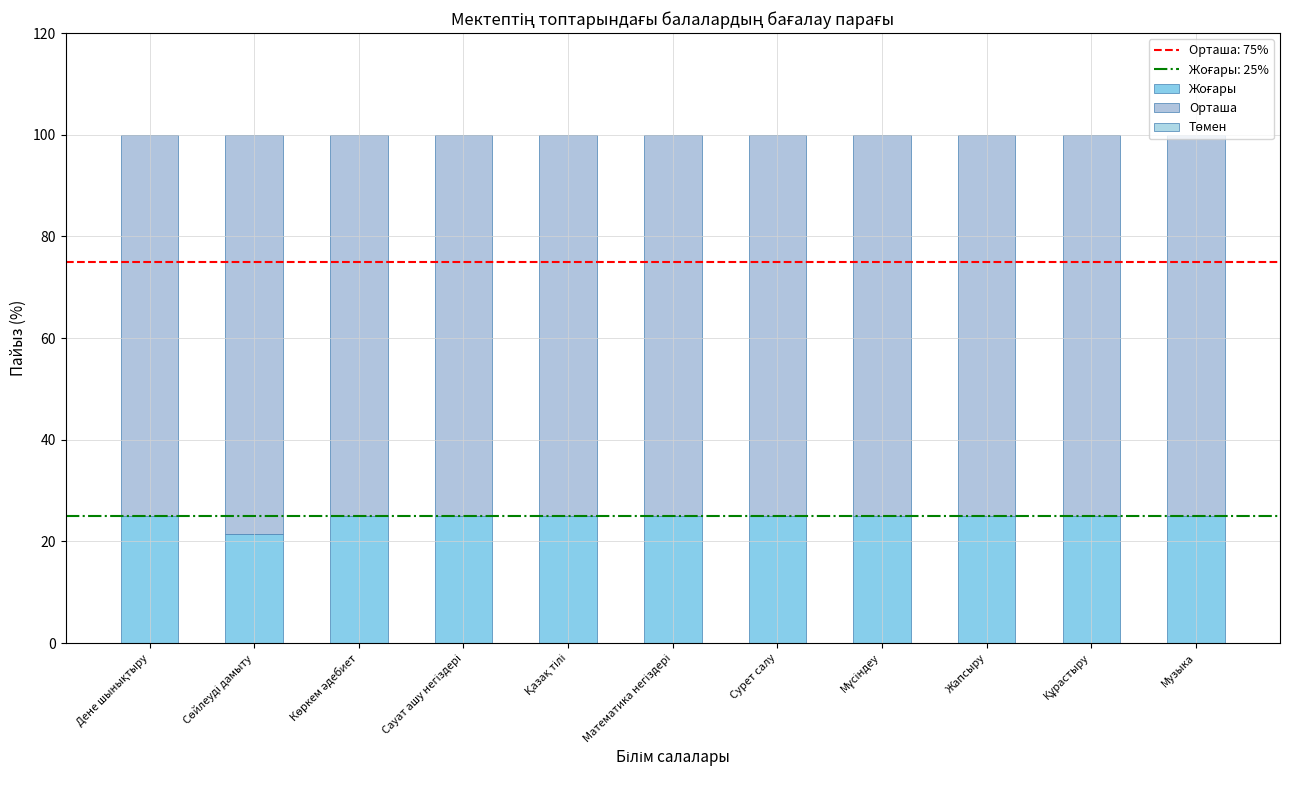

What is the value of the Жоғары bar at the 7th from the left?

25.0